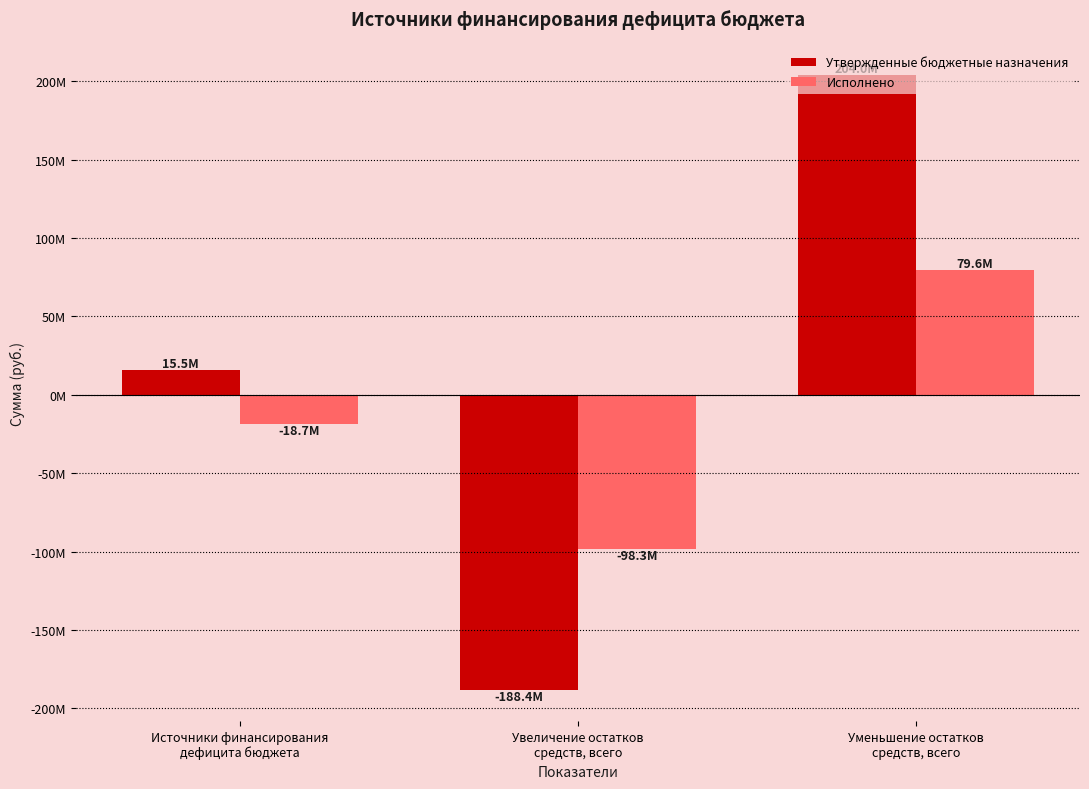

What is the spread (max minus min) of values at Уменьшение остатков
средств, всего?

124304281.0